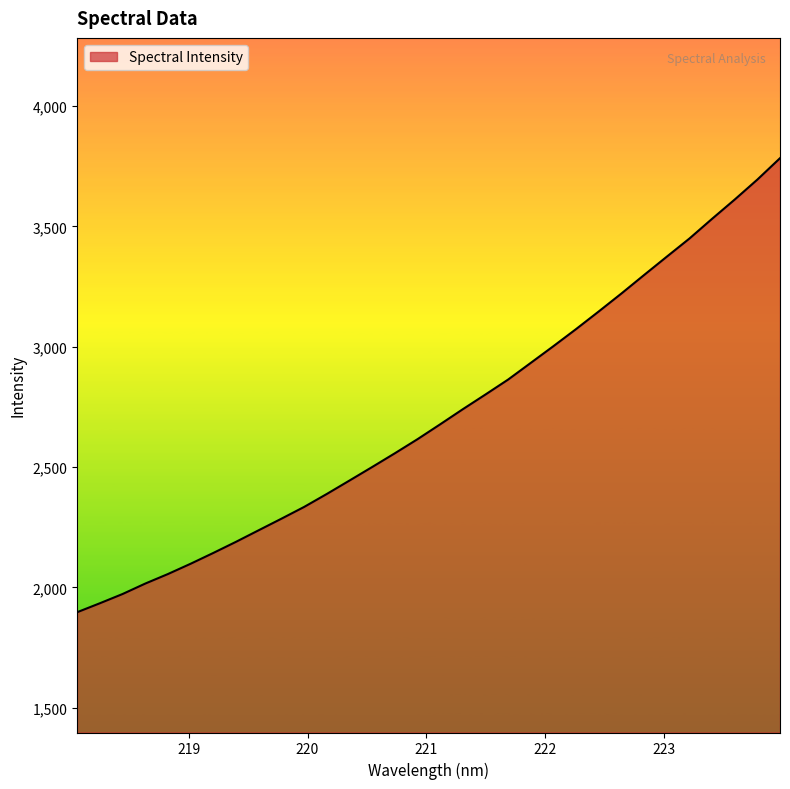

What is the difference between the maximum and minimum values?

1887.2